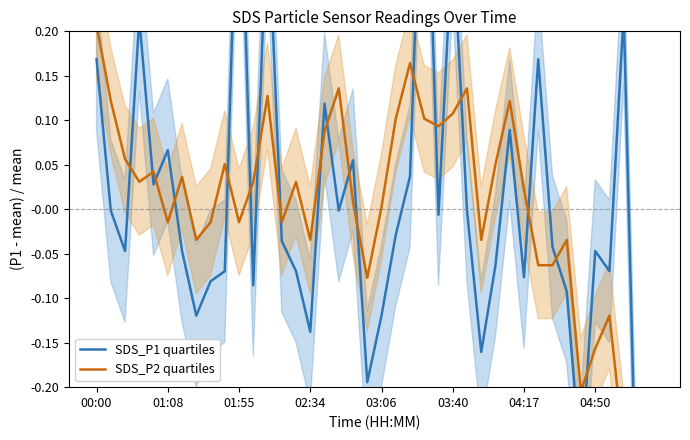

How many data points in SDS_P2 quartiles are less than 0?

17